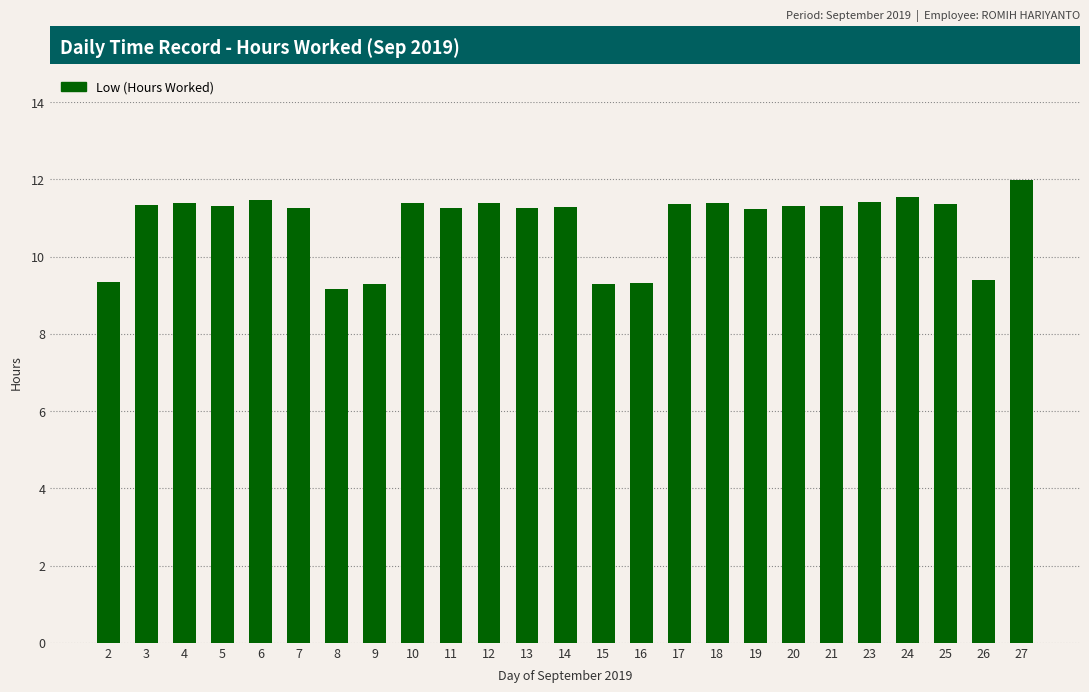

Read the value at 17.

11.4